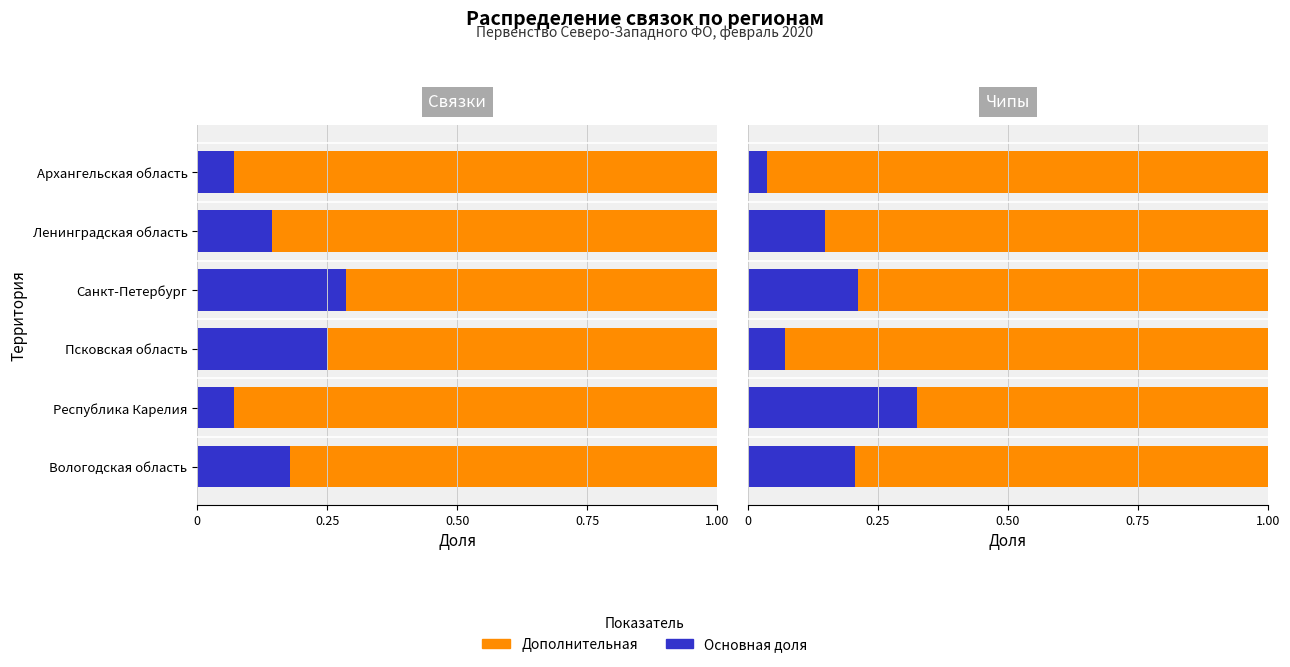

What is the total value across all series at Ленинградская область?

1.0